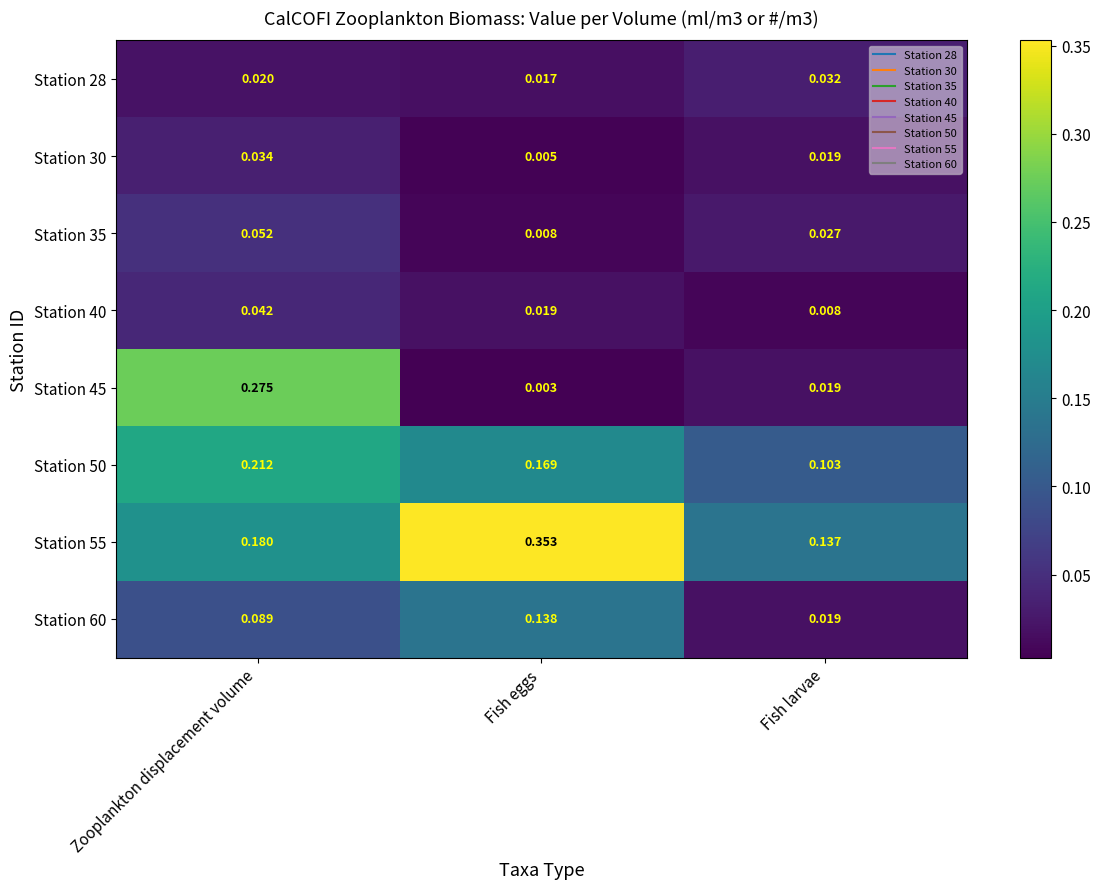

Rank the categories by Station 35 value from lowest to highest.

Fish eggs, Fish larvae, Zooplankton displacement volume